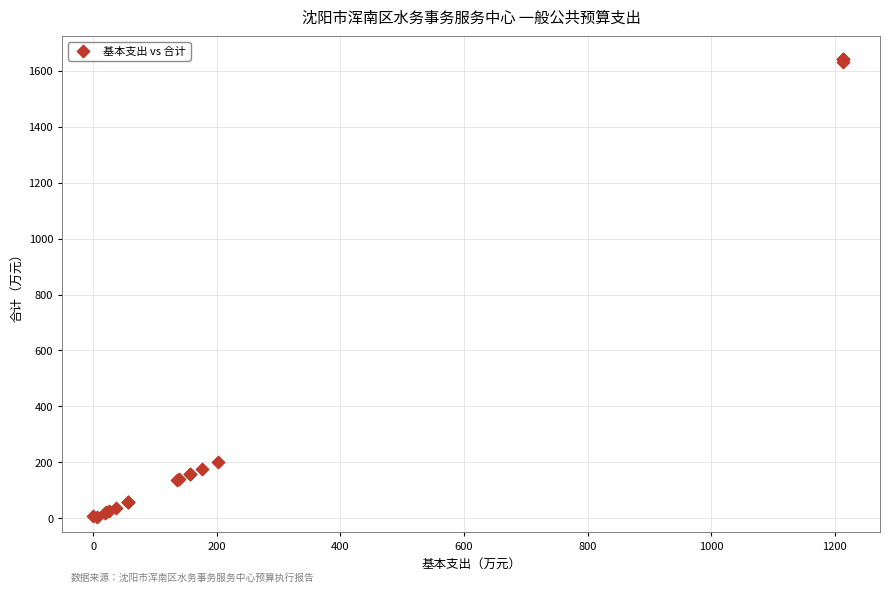

What Y value in the scatter plot is closest to 824?

202.4